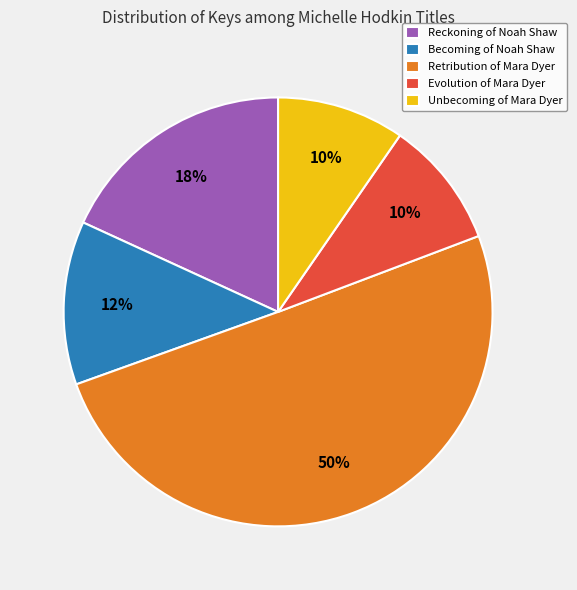

True or false: Evolution of Mara Dyer accounts for 5% of the total.

False